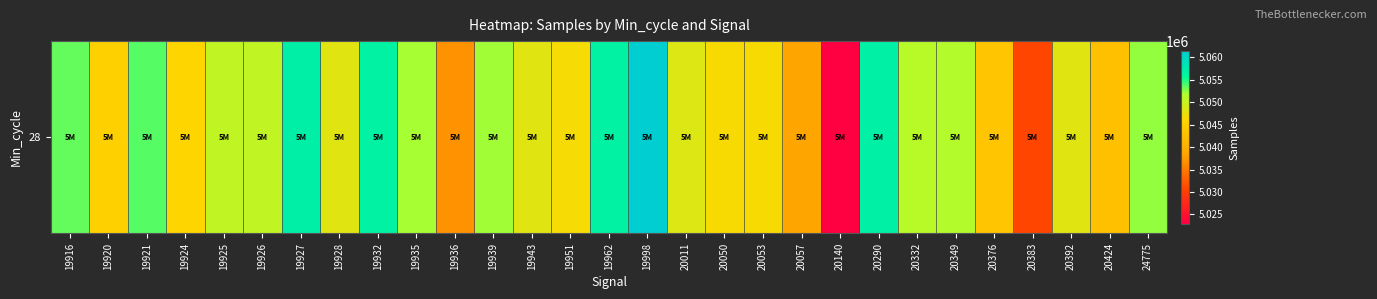

At which label does the data first exceed 5048500?

19916